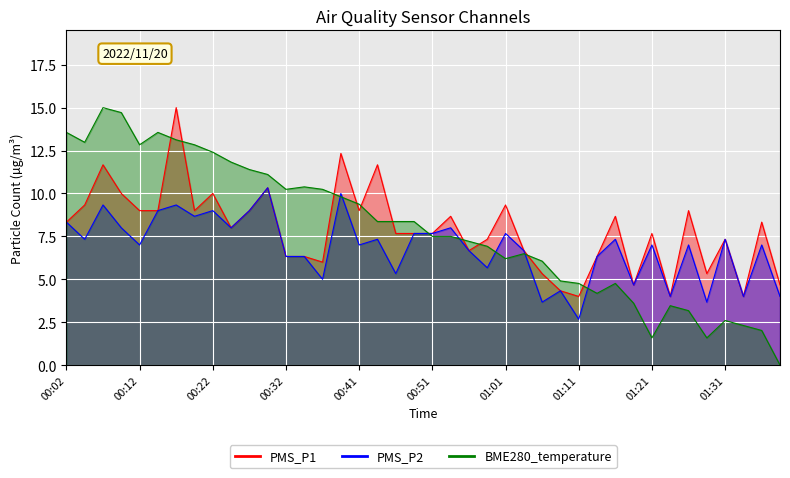

At which category does PMS_P2 reach its first local valley?

00:05